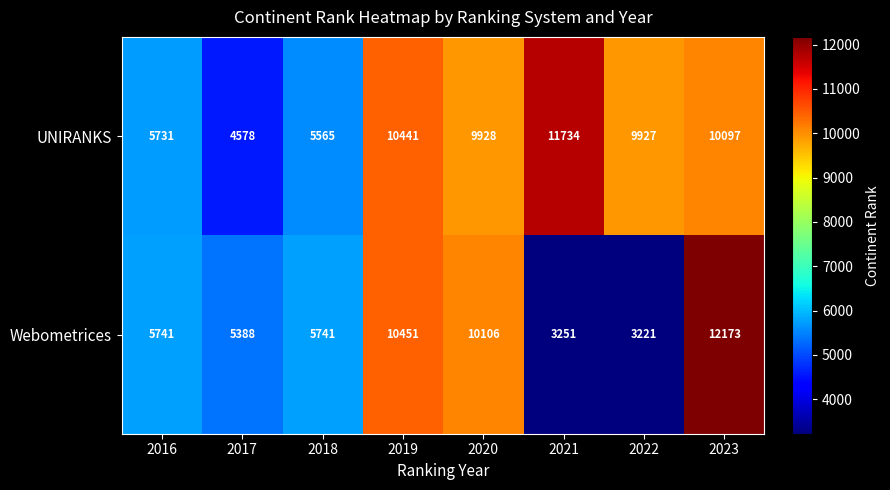

Which series has the largest total across all categories?

UNIRANKS